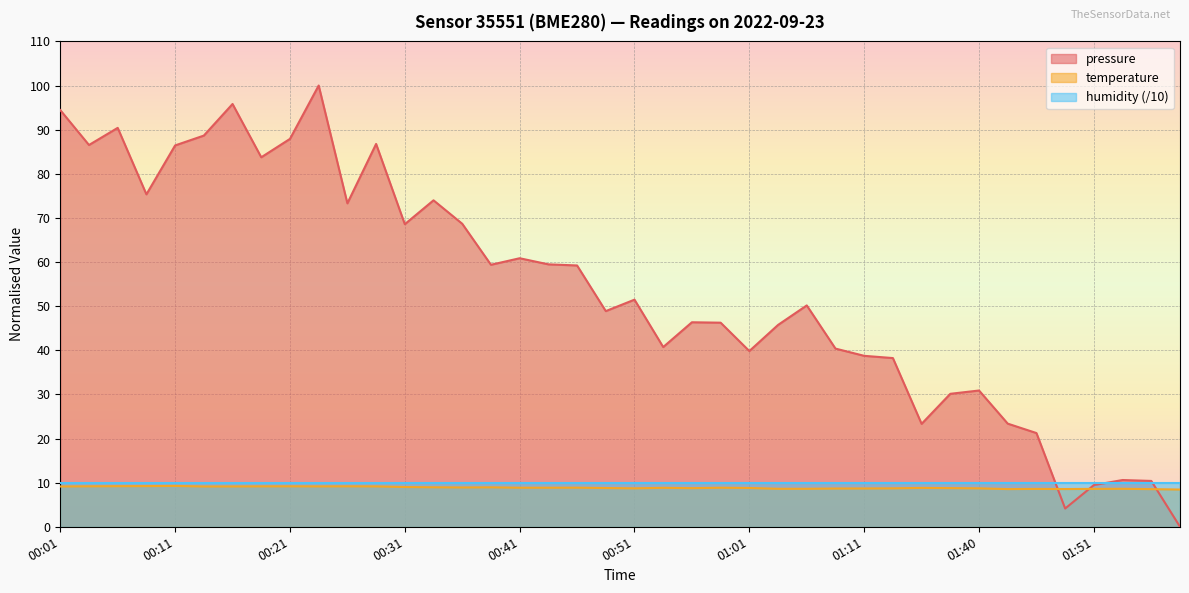

Which series has the widest spread of values?

pressure